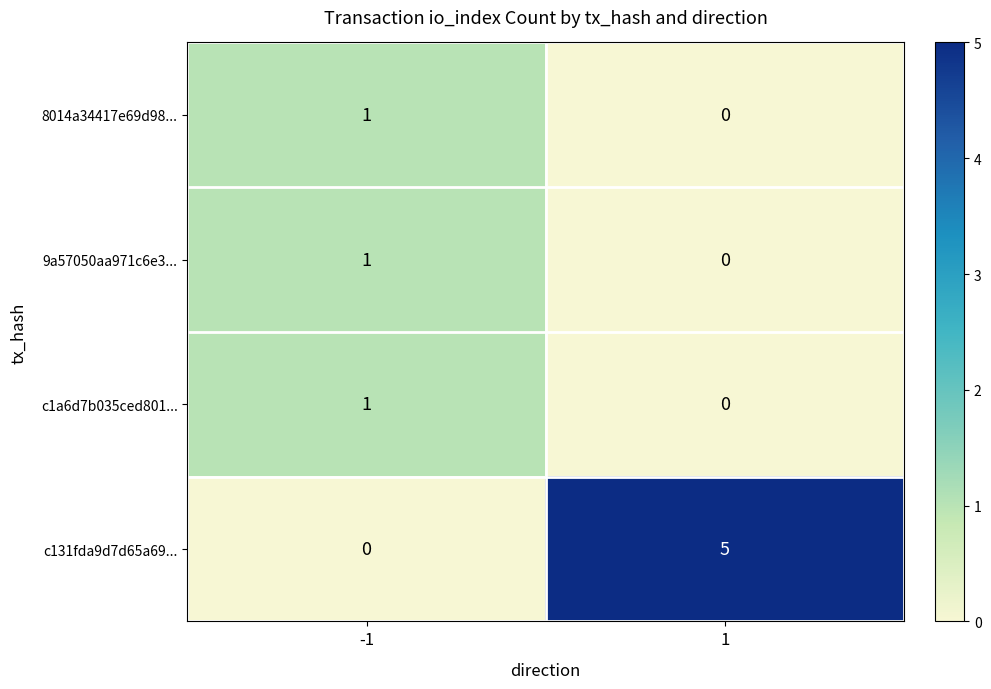

Between -1 and 1, which series saw the biggest shift?

c131fda9d7d65a69...